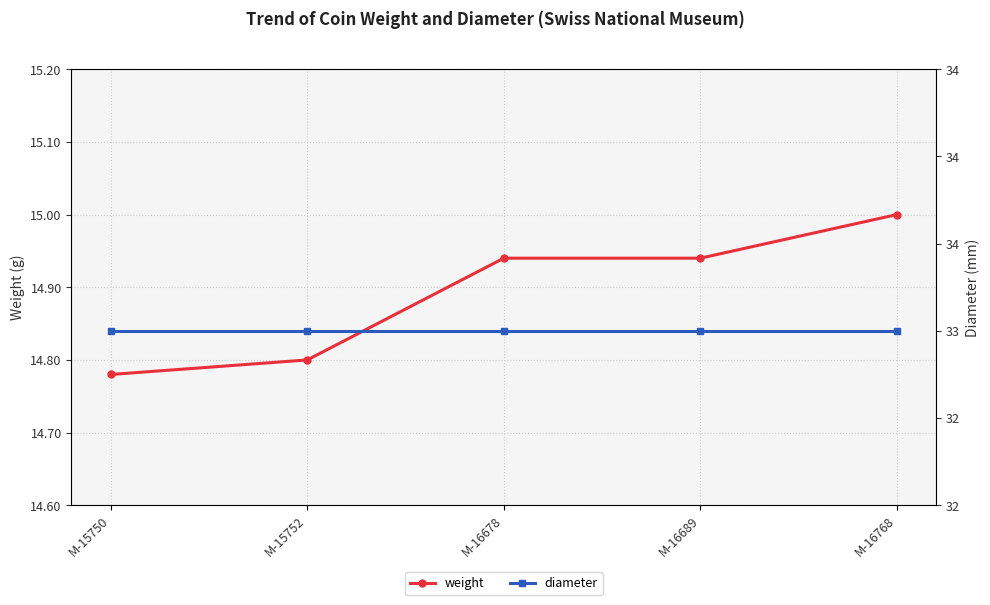

What is the average value of the diameter series?

33.0